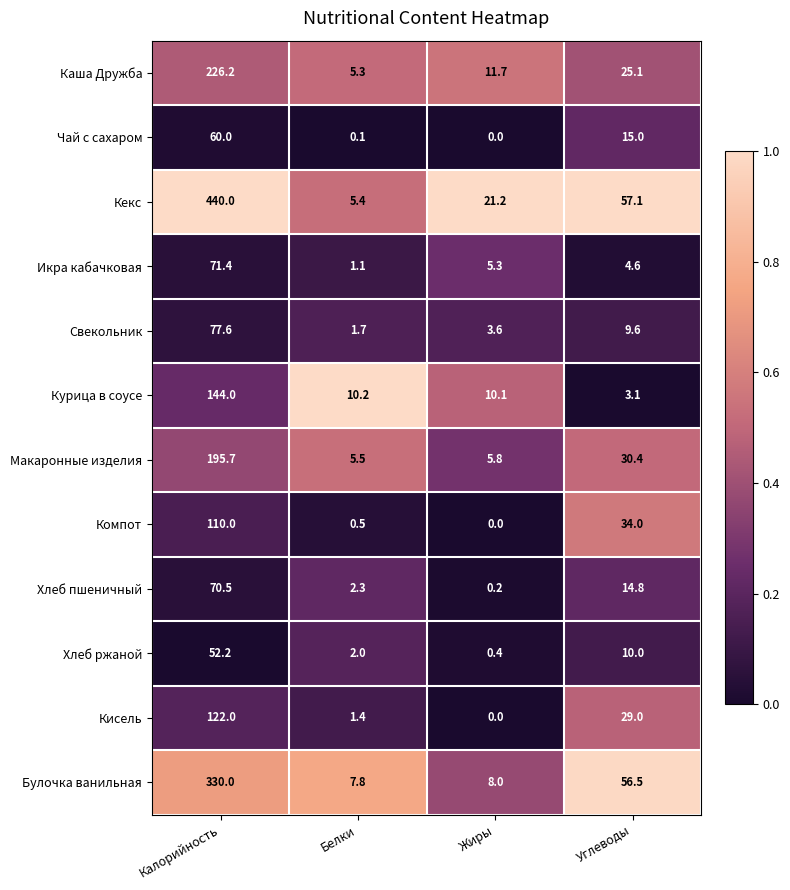

Where does the Кисель series first go above 29?

Калорийность